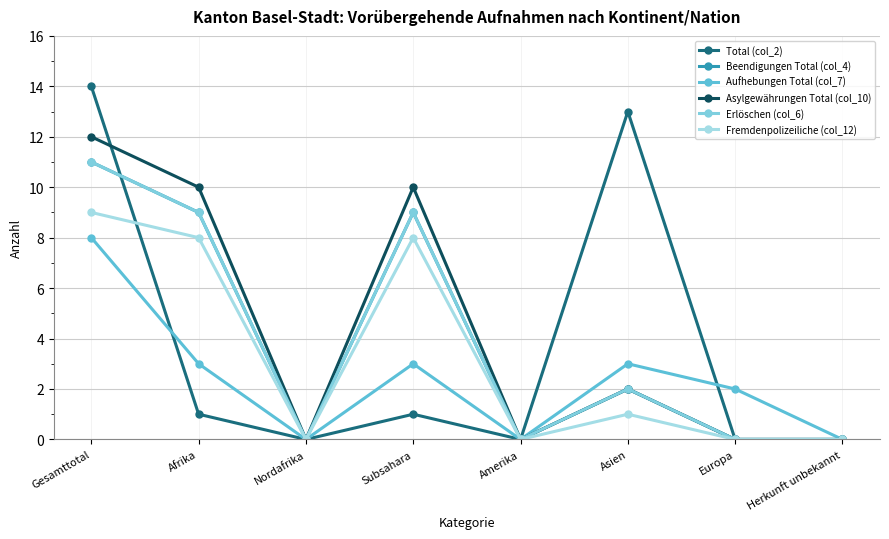

Does the chart have visible grid lines?

Yes